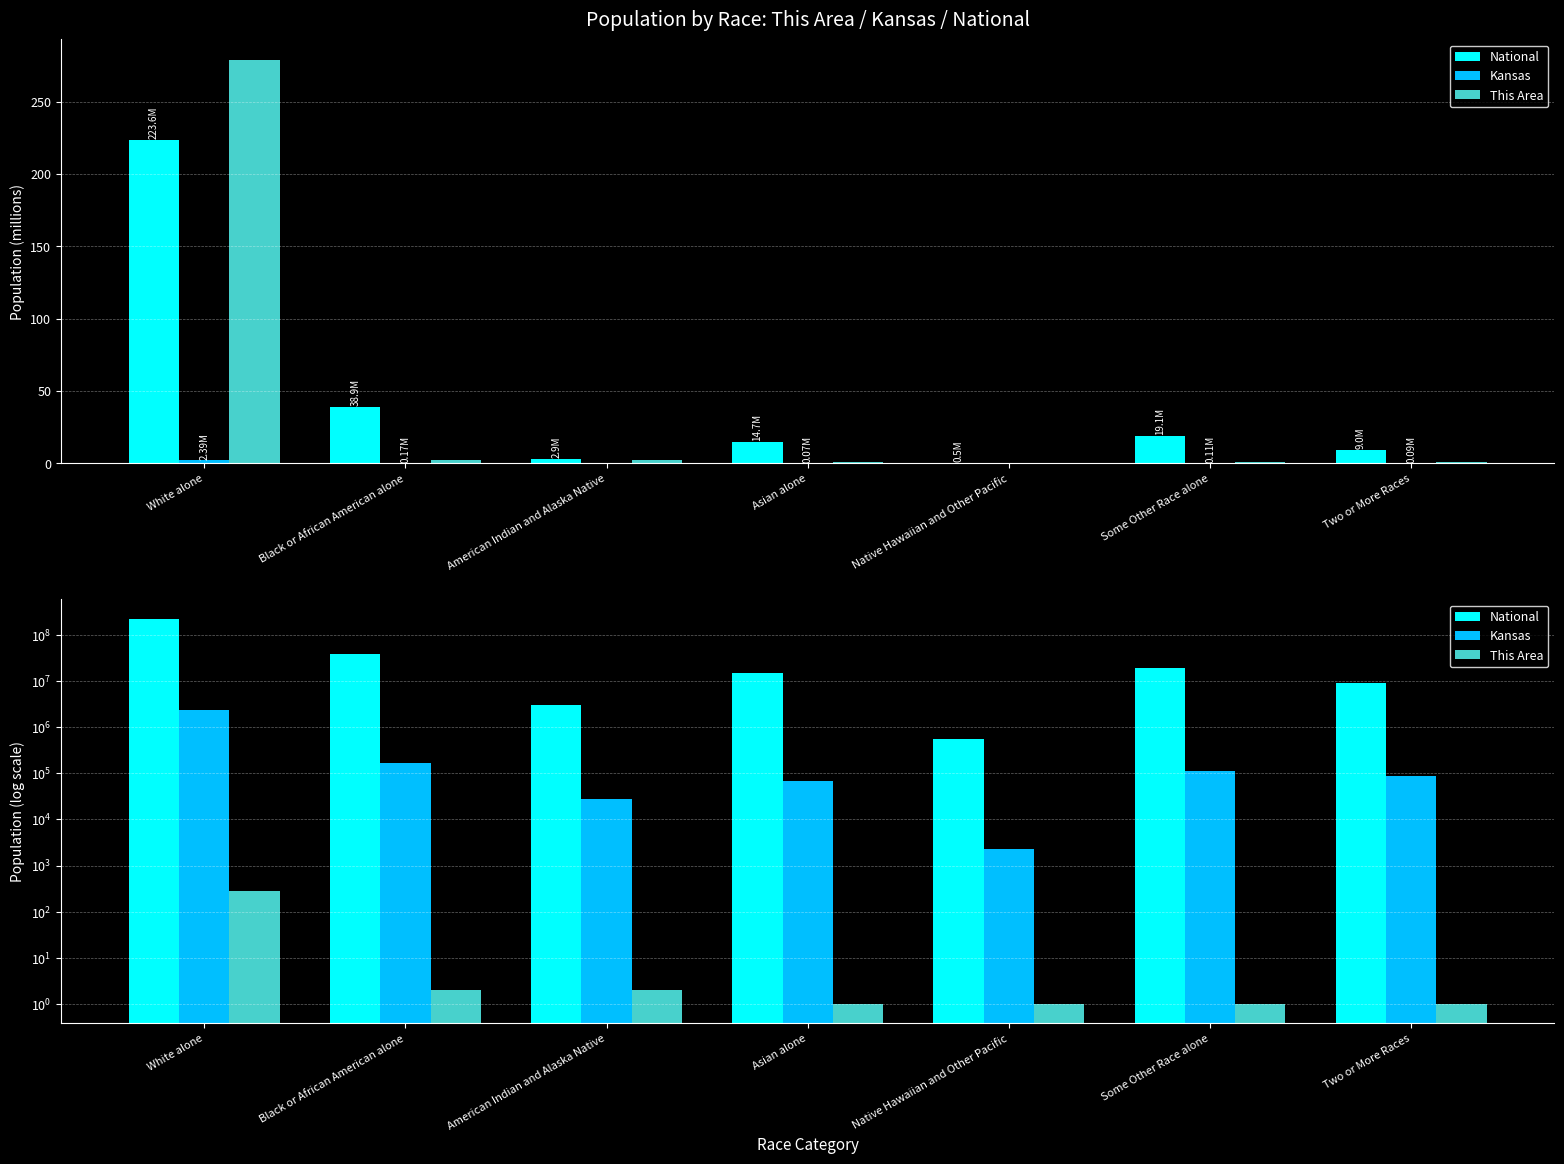

What is the value of the Kansas bar at the 2nd from the left?

167864